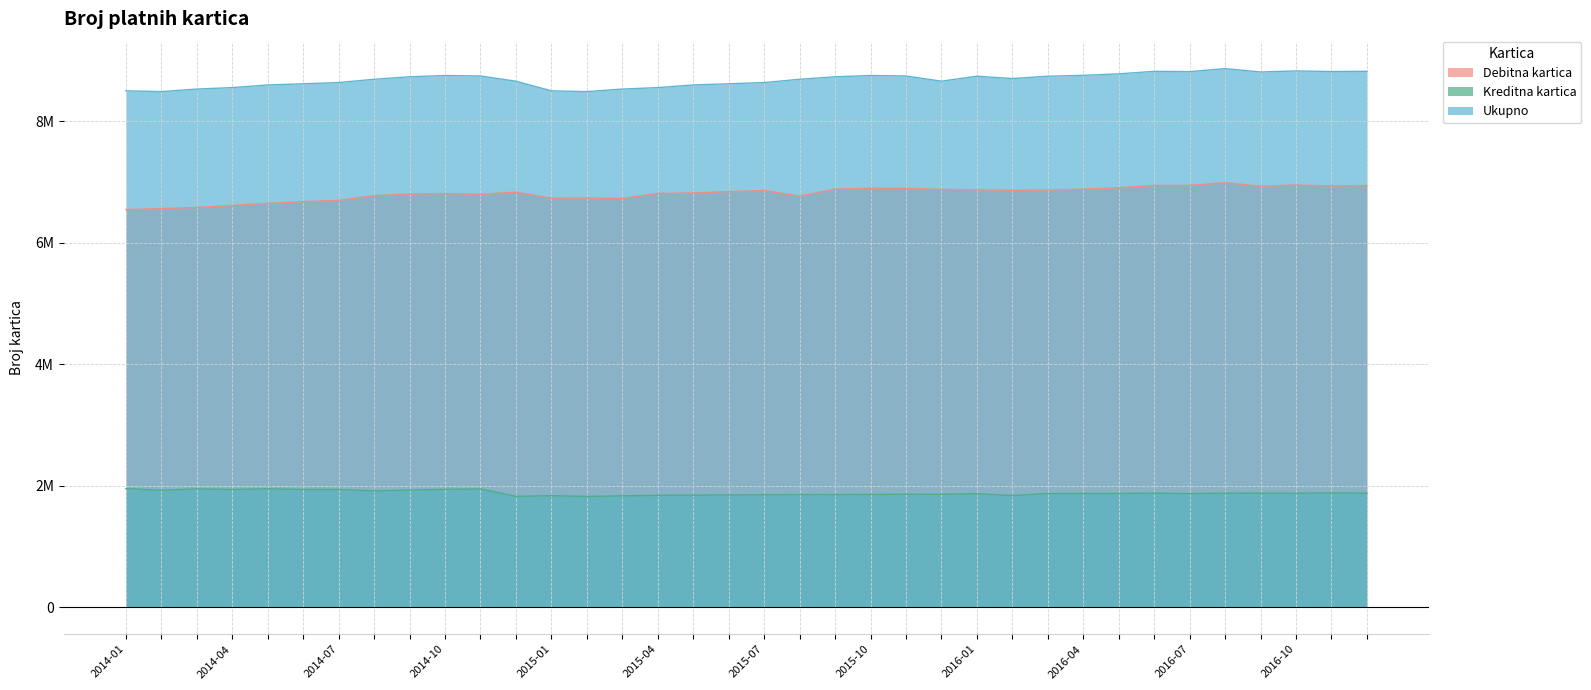

List the labels in order of Kreditna kartica value, smallest first.

2015-02, 2014-12, 2015-03, 2015-01, 2016-02, 2015-04, 2015-05, 2015-06, 2015-07, 2015-09, 2015-08, 2015-10, 2015-12, 2015-11, 2016-01, 2016-07, 2016-03, 2016-05, 2016-04, 2016-10, 2016-12, 2016-06, 2016-08, 2016-09, 2016-11, 2014-08, 2014-02, 2014-09, 2014-07, 2014-06, 2014-04, 2014-10, 2014-11, 2014-03, 2014-05, 2014-01